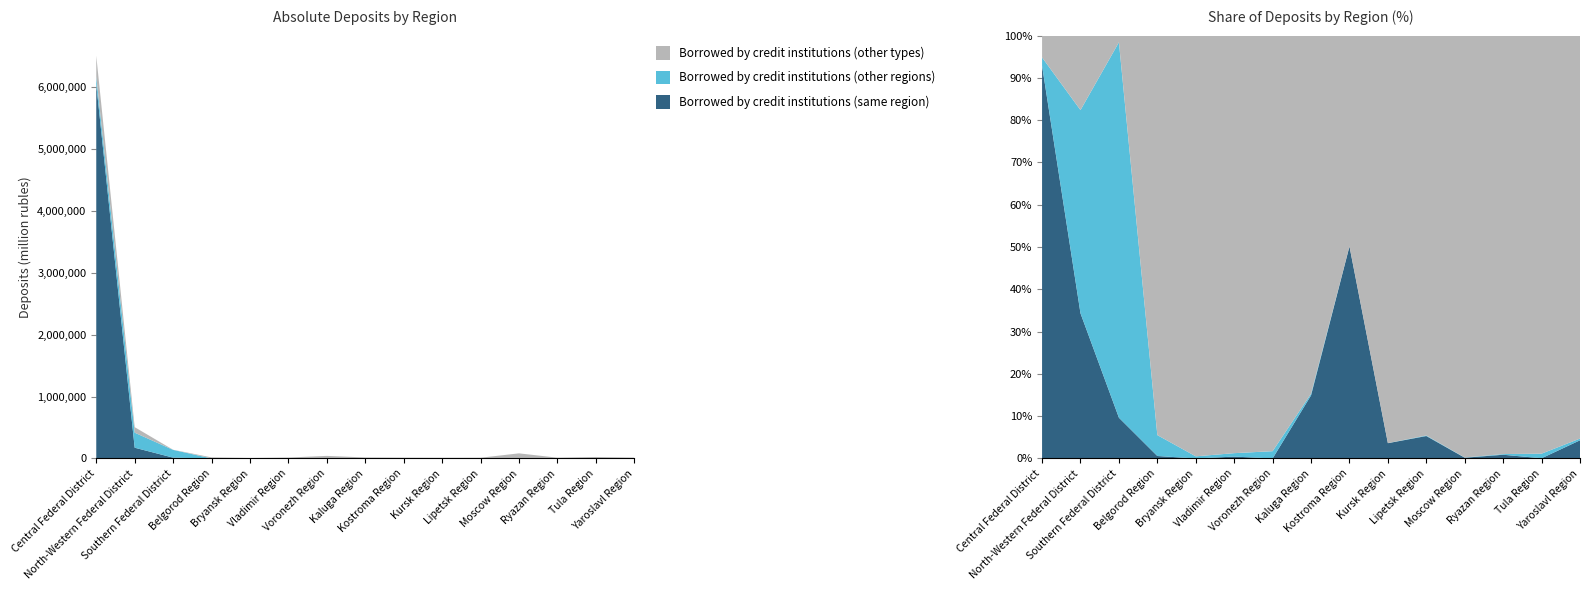

Reading left to right, what are all the values shown in this chart?

Borrowed by credit institutions (same region): 6039011	173607	13570	103	0	67	0	2447	6492	416	642	147	114	12	590
Borrowed by credit institutions (other regions): 127723	243067	124963	873	41	122	719	66	0	2	16	42	21	261	56
Borrowed by credit institutions (other types): 335155	89048	2215	16692	8101	14874	41037	13893	6452	11092	11435	82443	12826	23677	13081